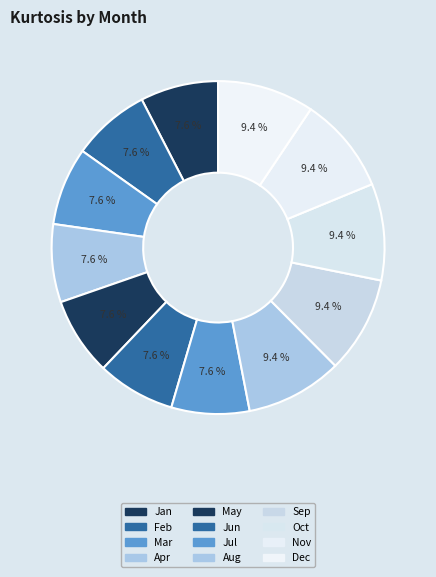

Is there any slice that represents more than half of the pie?

No